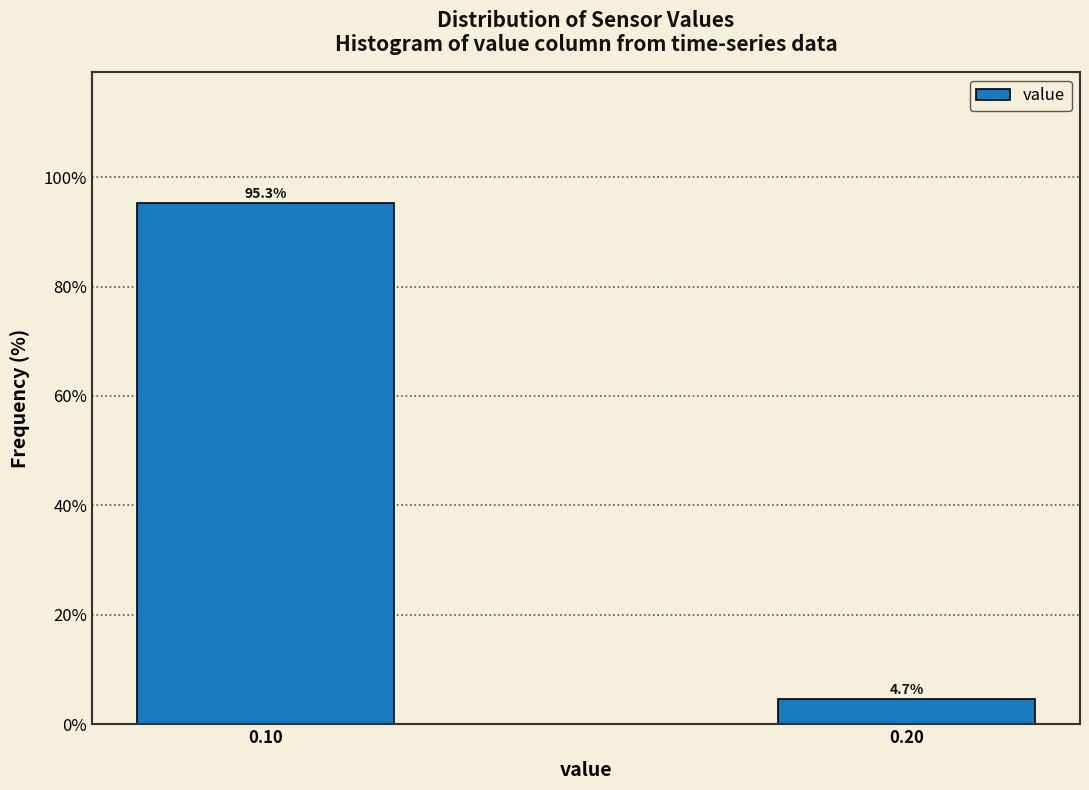

Reading left to right, what are all the values shown in this chart?

95.3	4.7